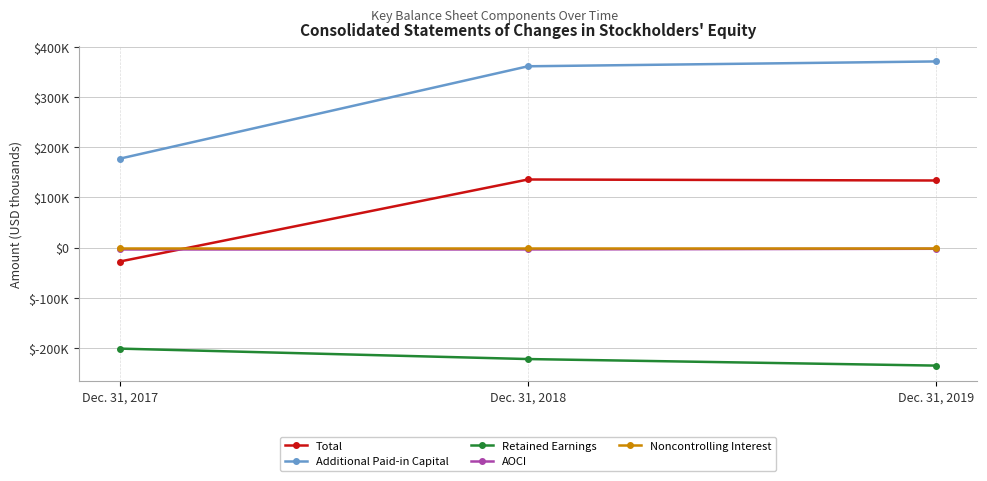

At which label is Additional Paid-in Capital closest to 274293?

Dec. 31, 2018